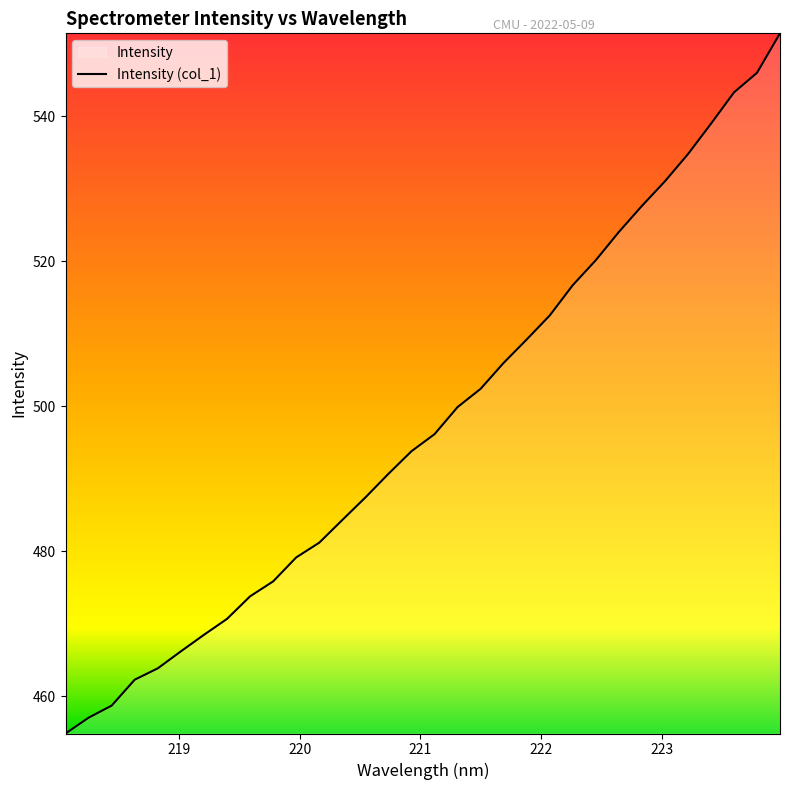

What is the difference between the maximum and minimum values?

96.6